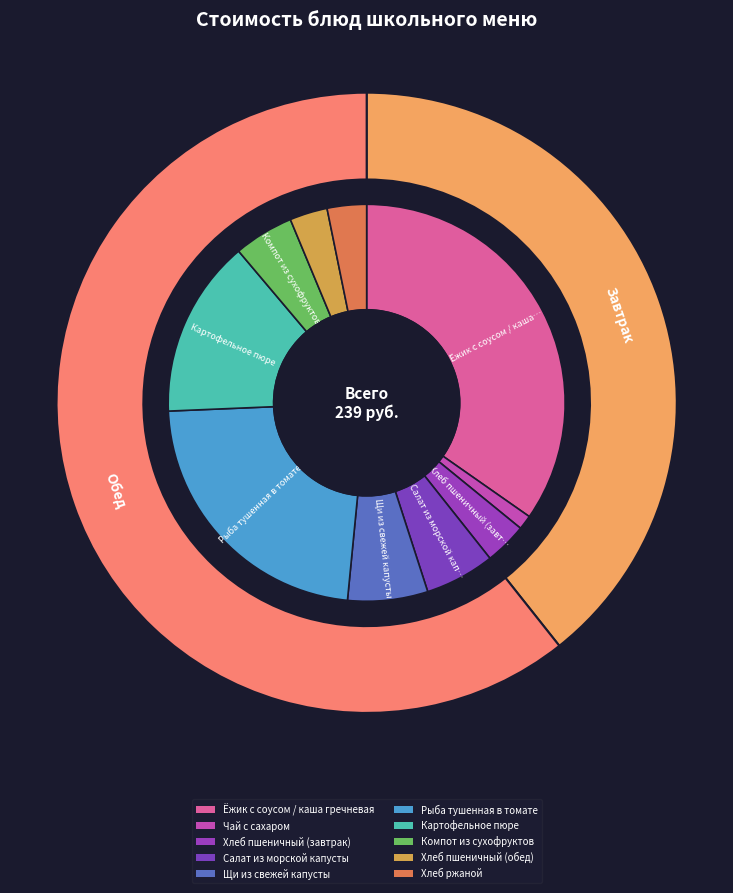

Is there any slice that represents more than half of the pie?

No